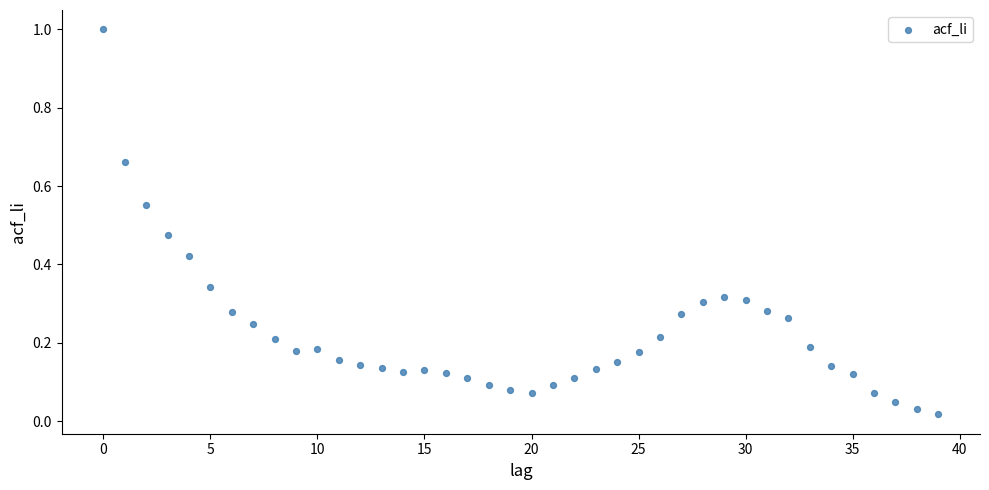

What is the range of Y values (max minus min)?

1.0